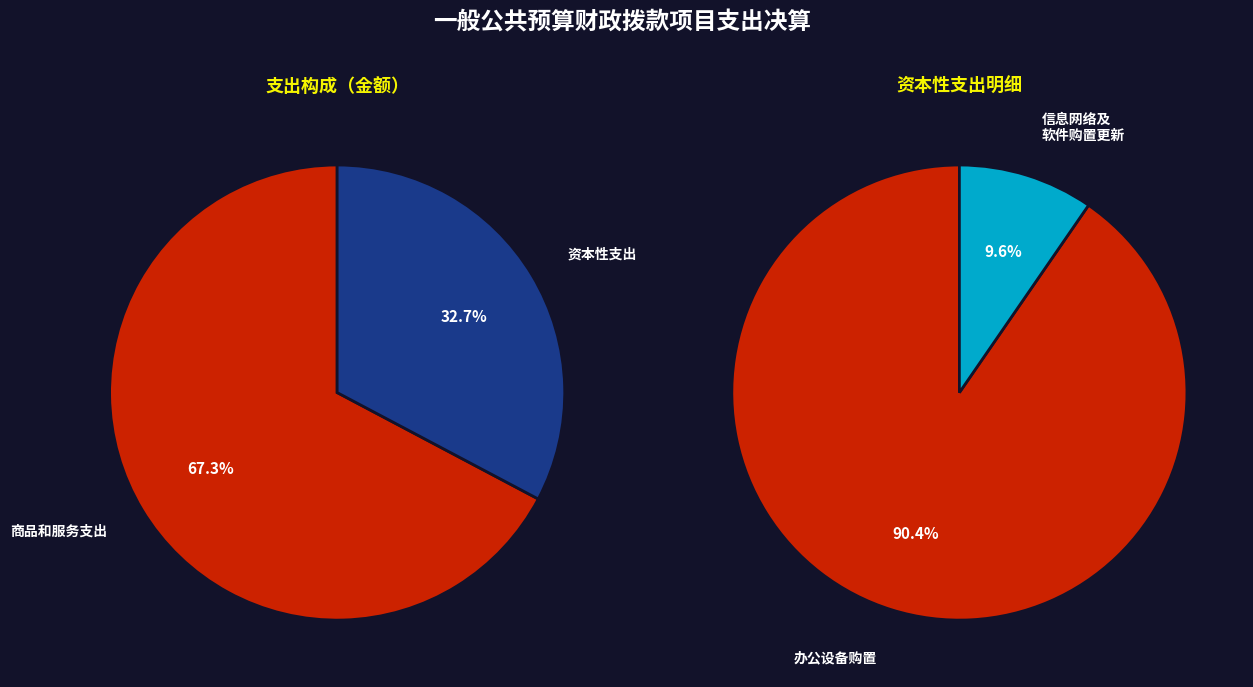

Which category has the biggest portion of the pie?

商品和服务支出